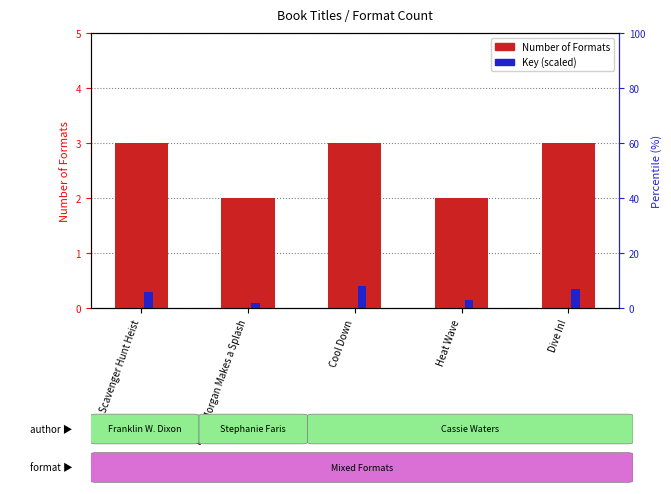

At which label is Number of Formats closest to 2?

Piper Morgan Makes a Splash